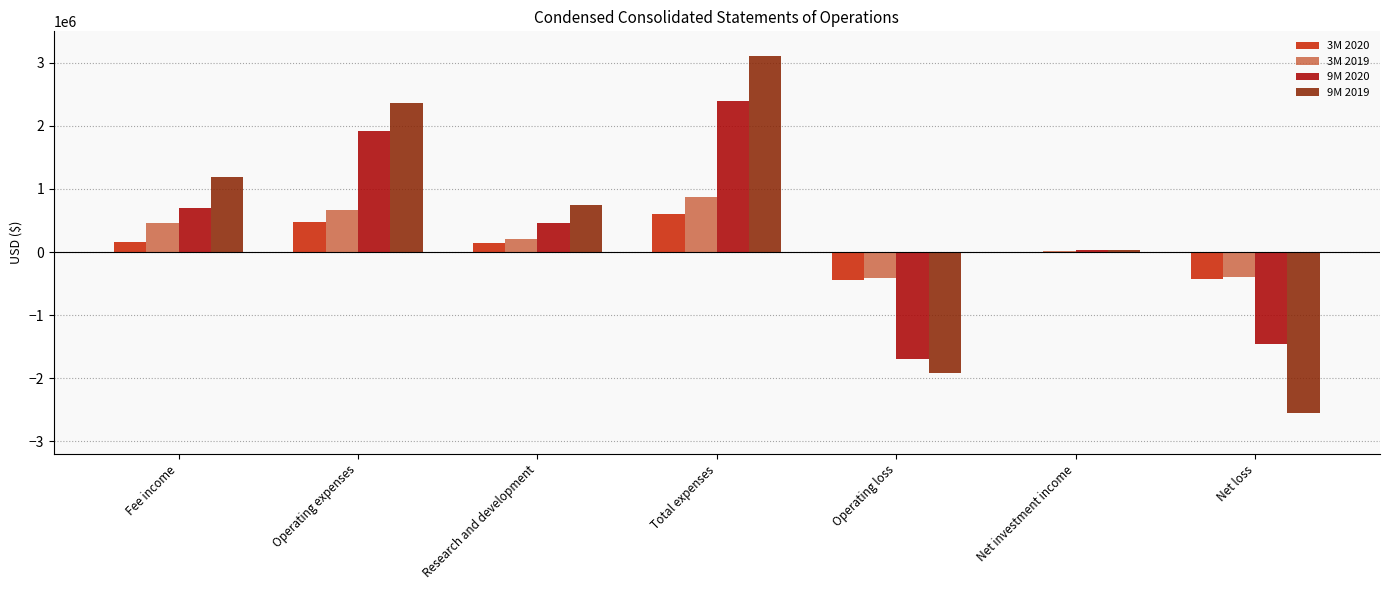

Which series changed the most between Fee income and Total expenses?

9M 2019